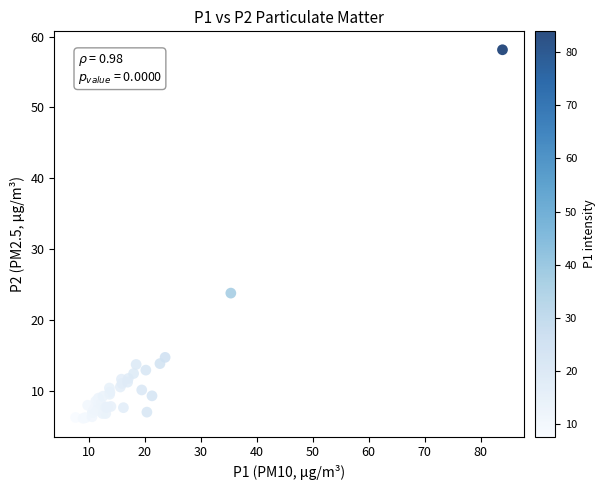

What Y value in the scatter plot is closest to 32?

23.8